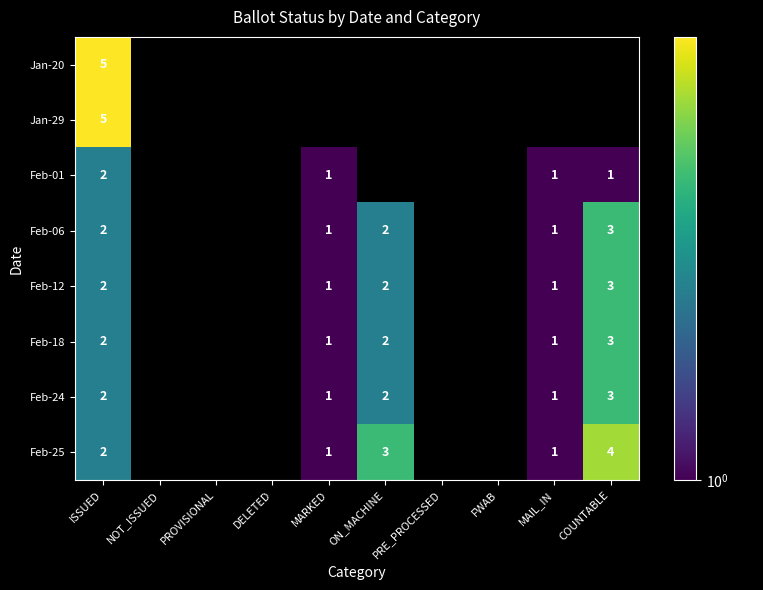

What is the total value across all series at ISSUED?

22